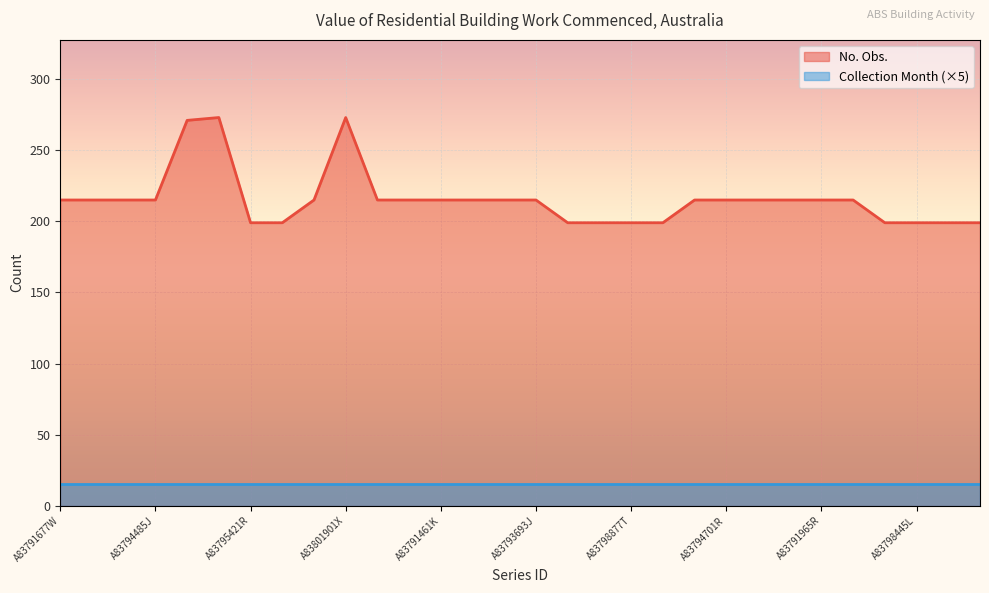

The chart shows a value of 336 at A83794269R. True or false?

False